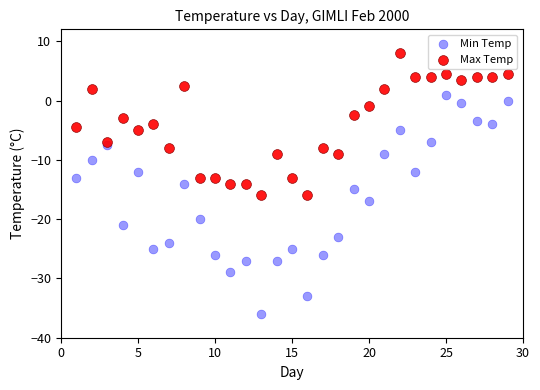

Which series contains the lowest Y value?

Min Temp